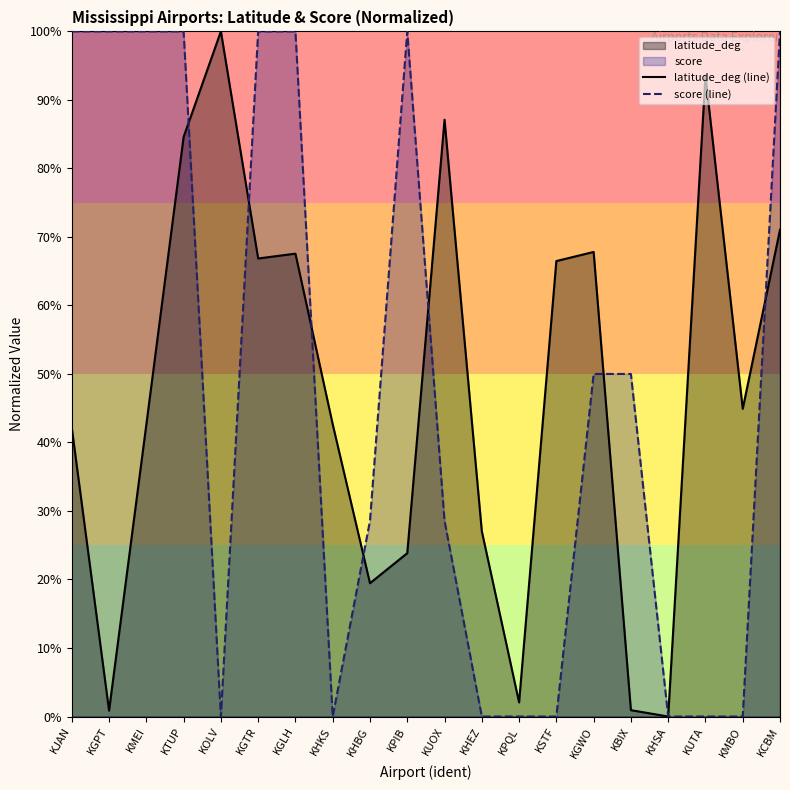

How many distinct data groups are displayed?

2